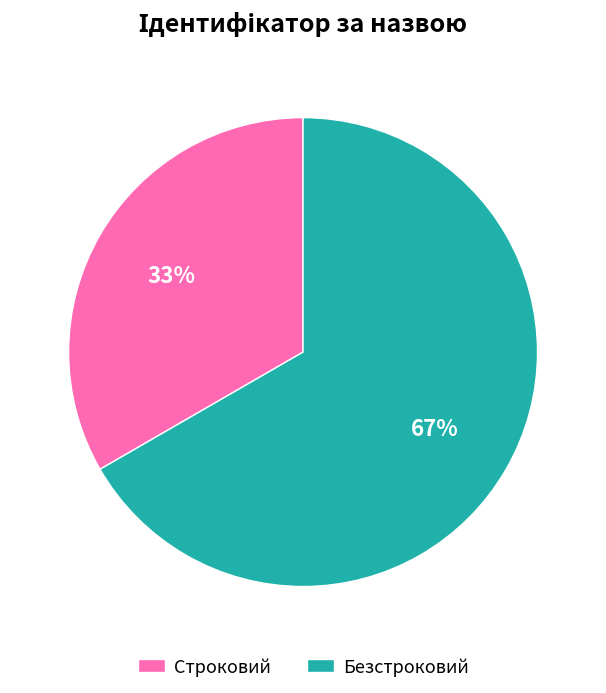

To the nearest percent, what is the average slice percentage?

50%